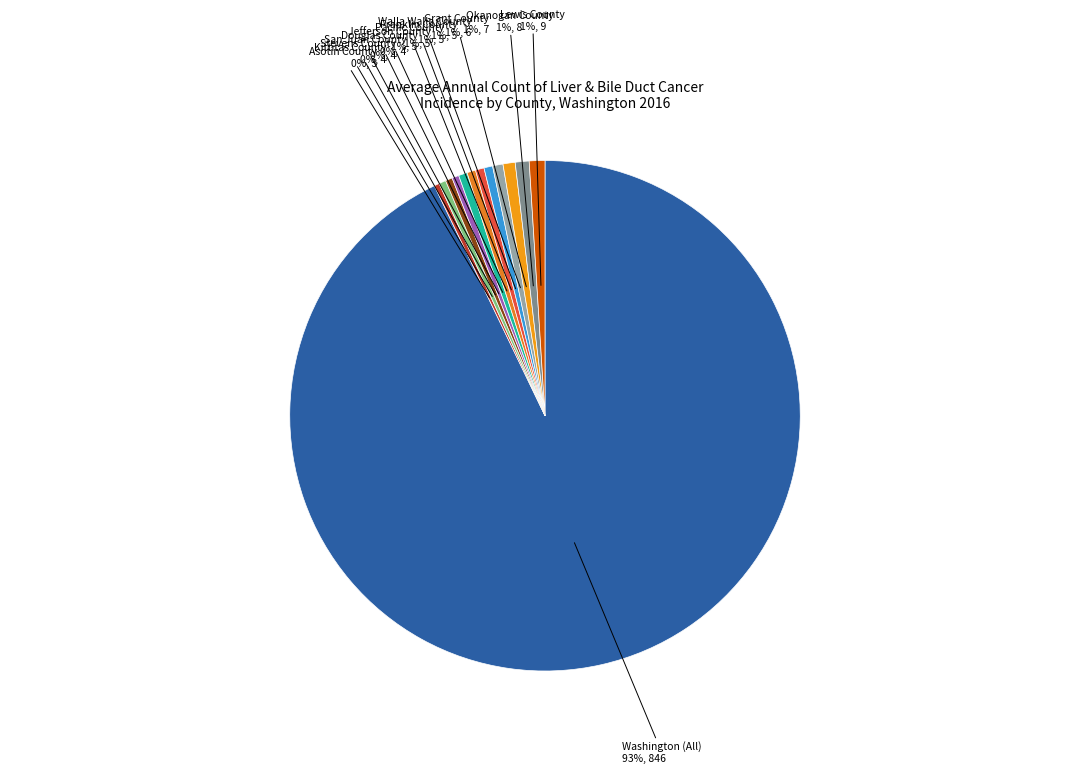

Which category accounts for the majority?

Washington (All)